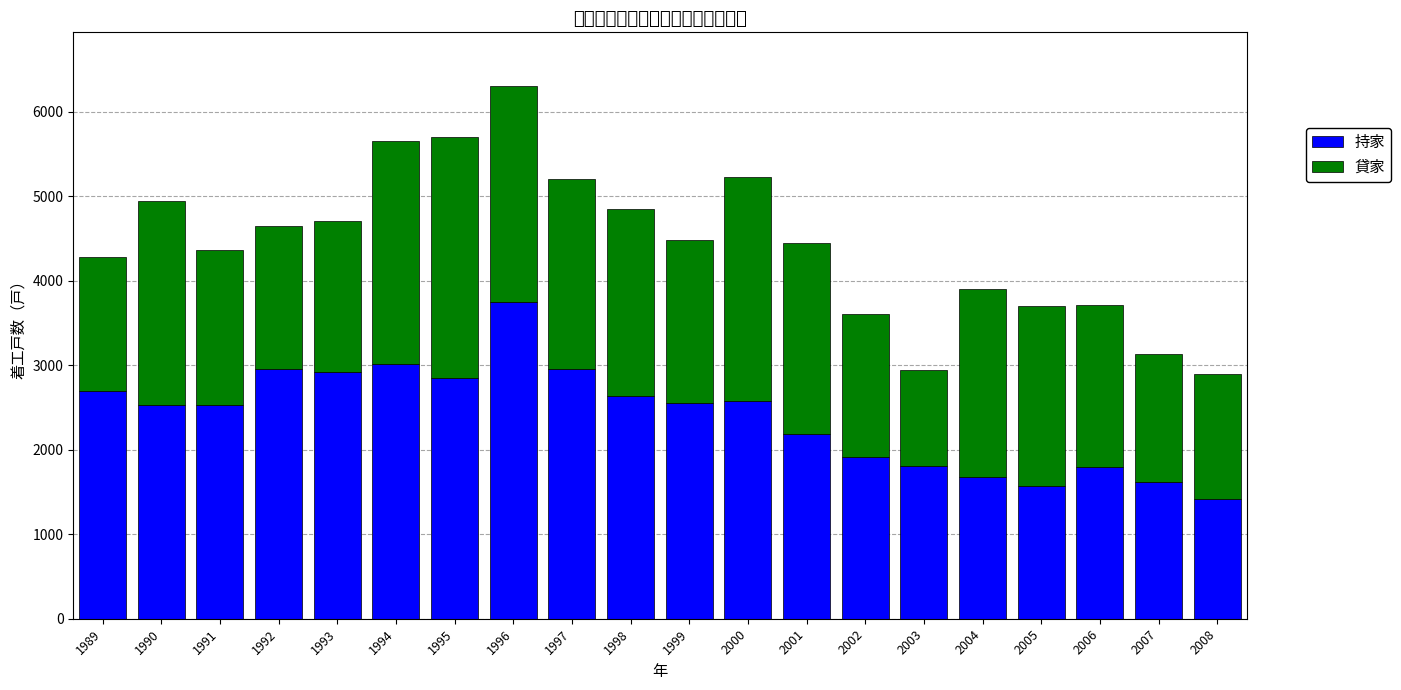

Which series has the largest total across all categories?

持家